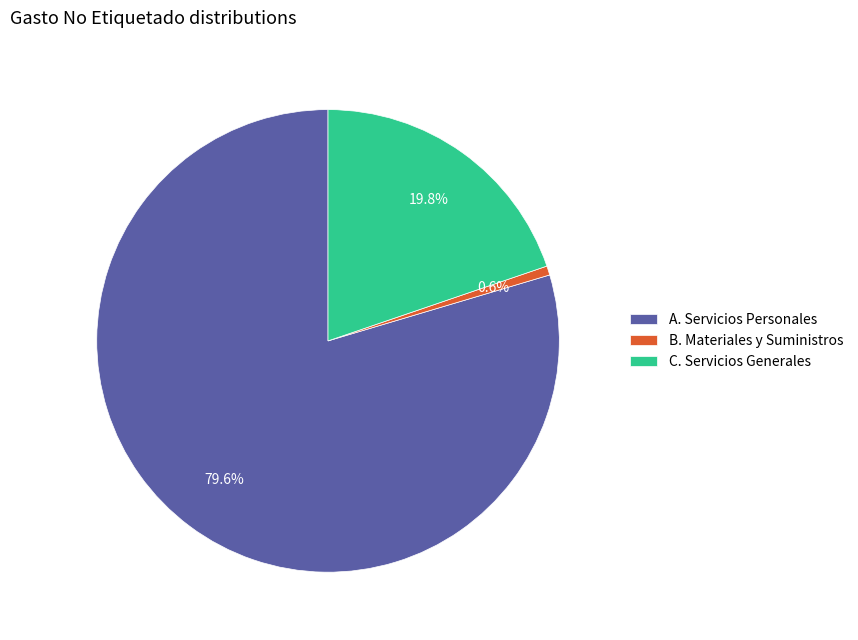

How many slices are in this pie chart?

3